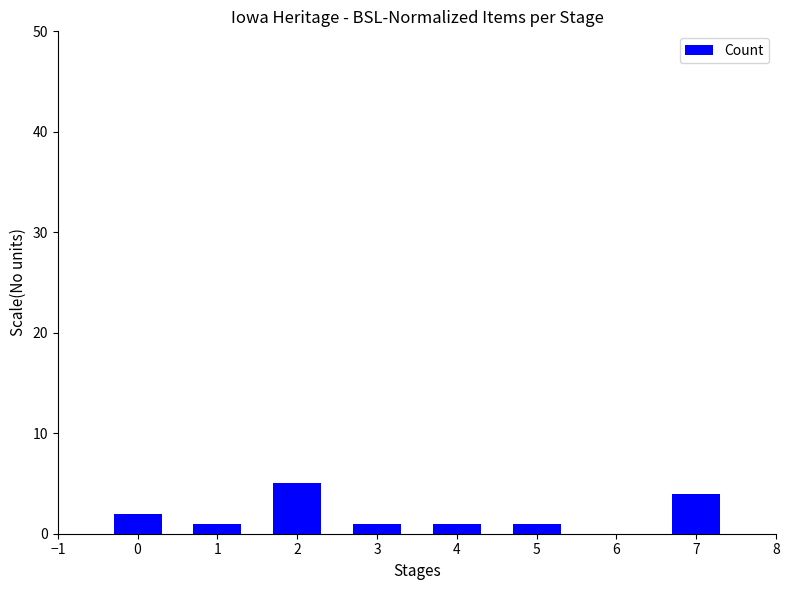

Approximately how many times larger is the value at 1 compared to 5?

1.0